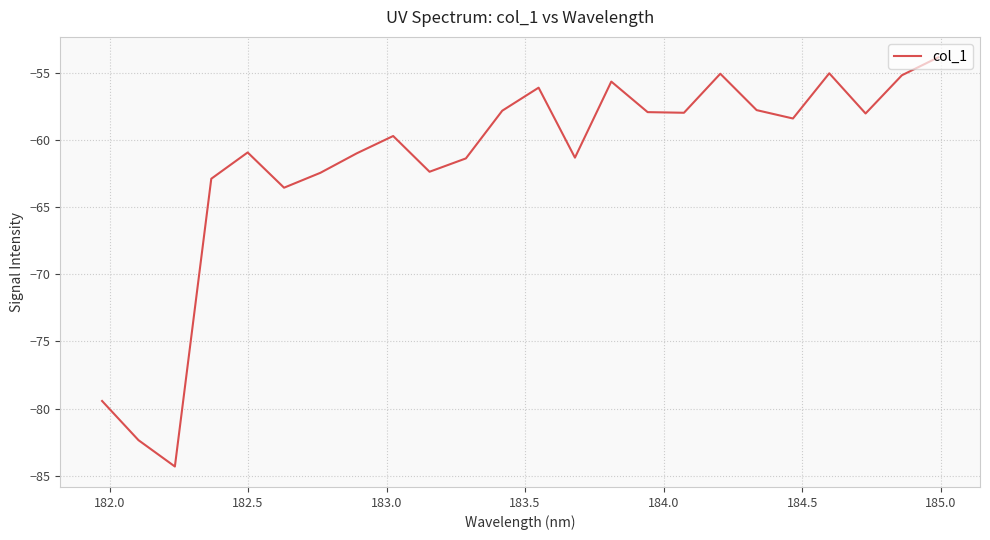

What is the difference between the maximum and minimum values?

30.4